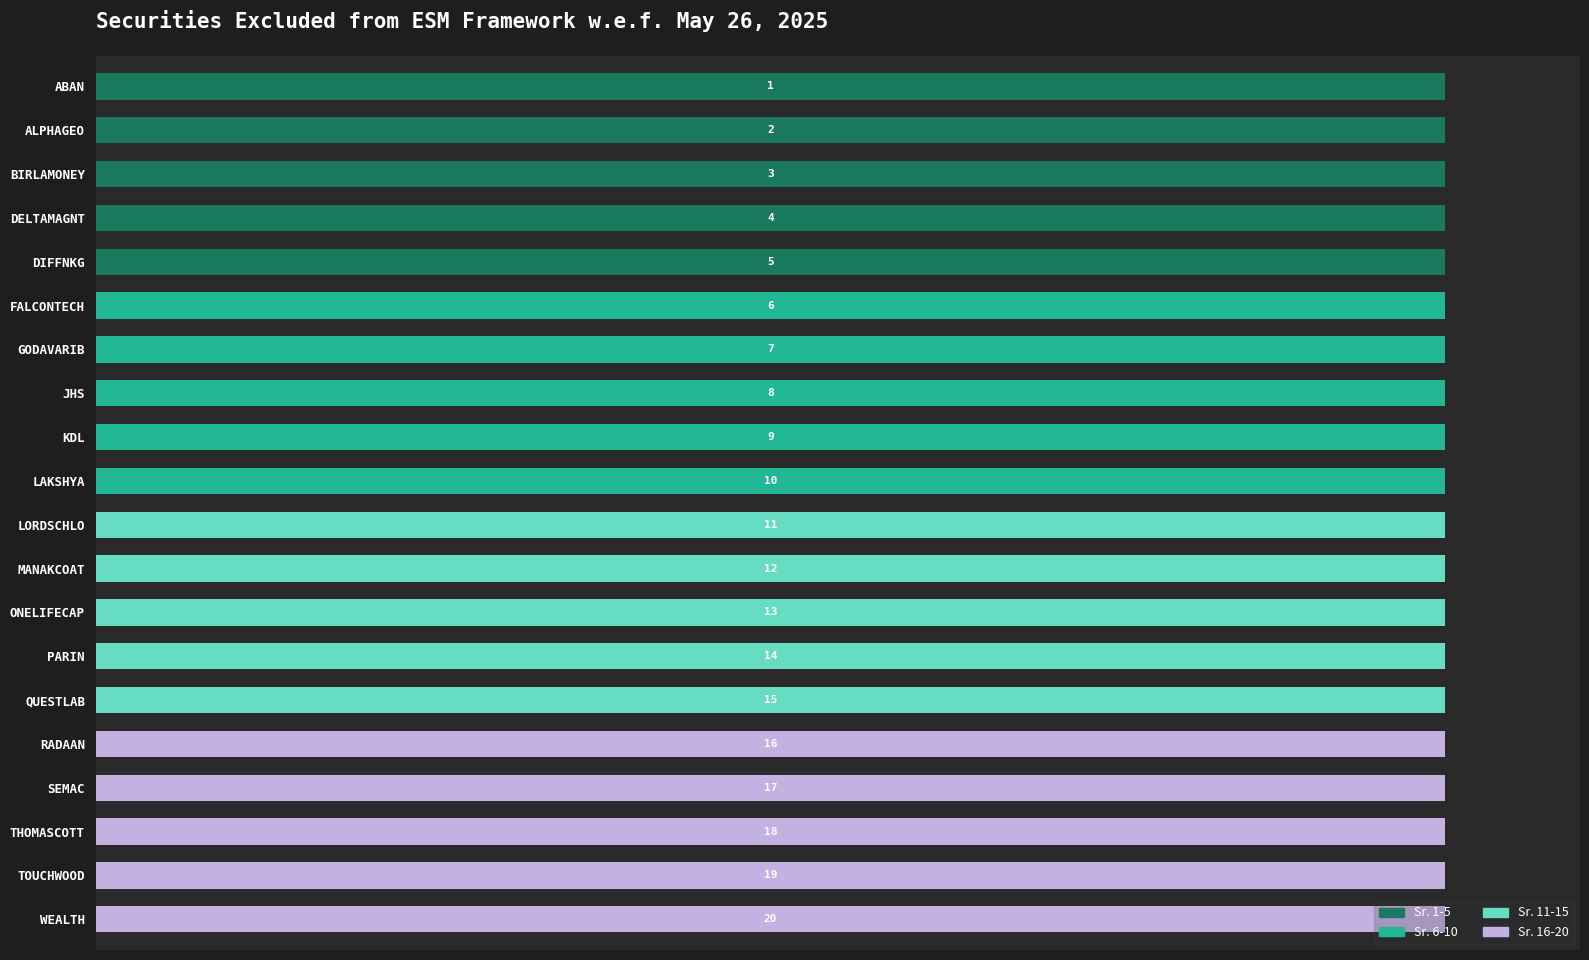

What are all the series names shown in the legend?

Sr. 1-5, Sr. 6-10, Sr. 11-15, Sr. 16-20